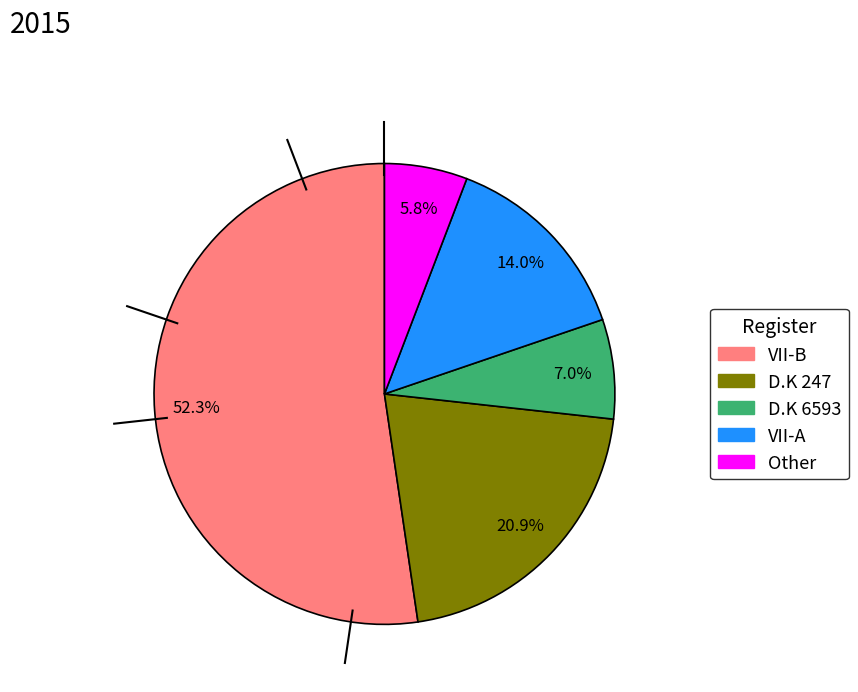

What portion of the pie excludes D.K 247?

79.1%